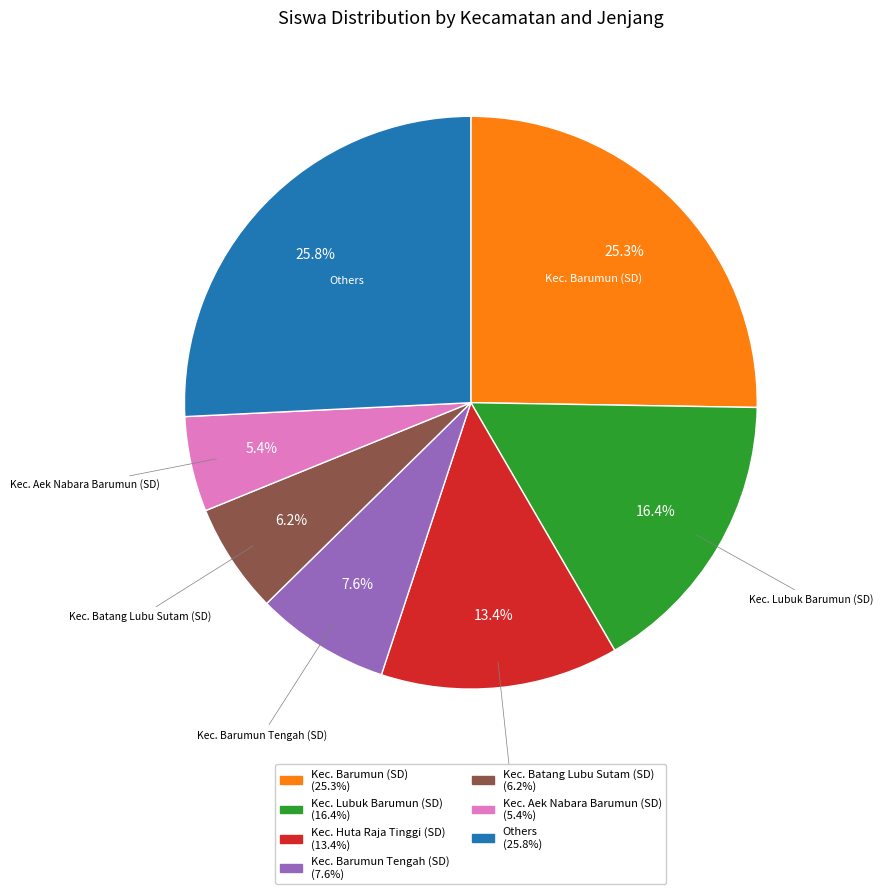

Is there any slice that represents more than half of the pie?

No